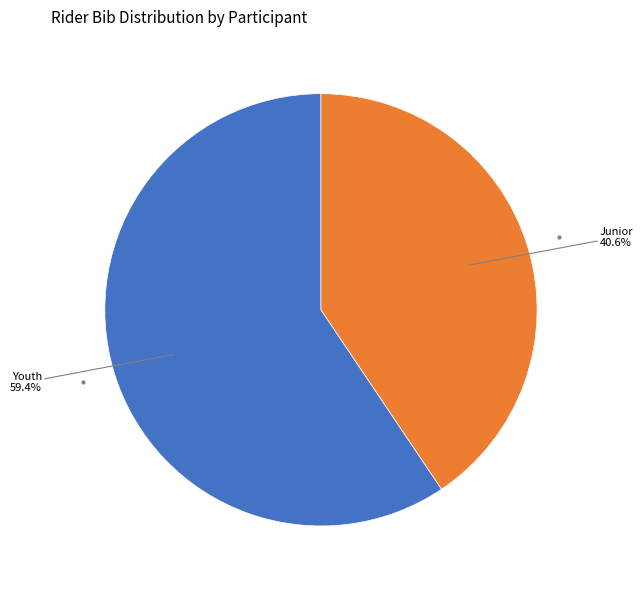

Is there any slice that represents more than half of the pie?

Yes